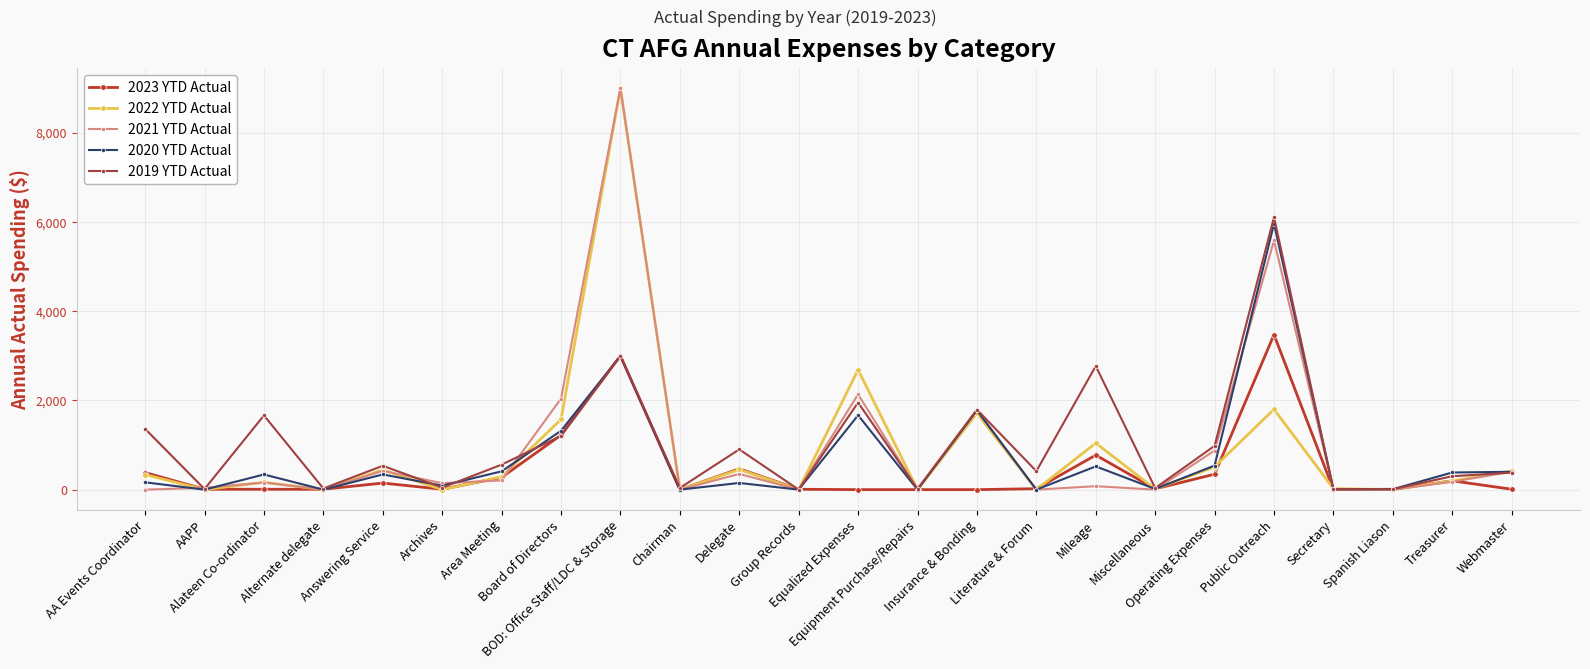

What is the difference between the highest and lowest values at AAPP?

41.2